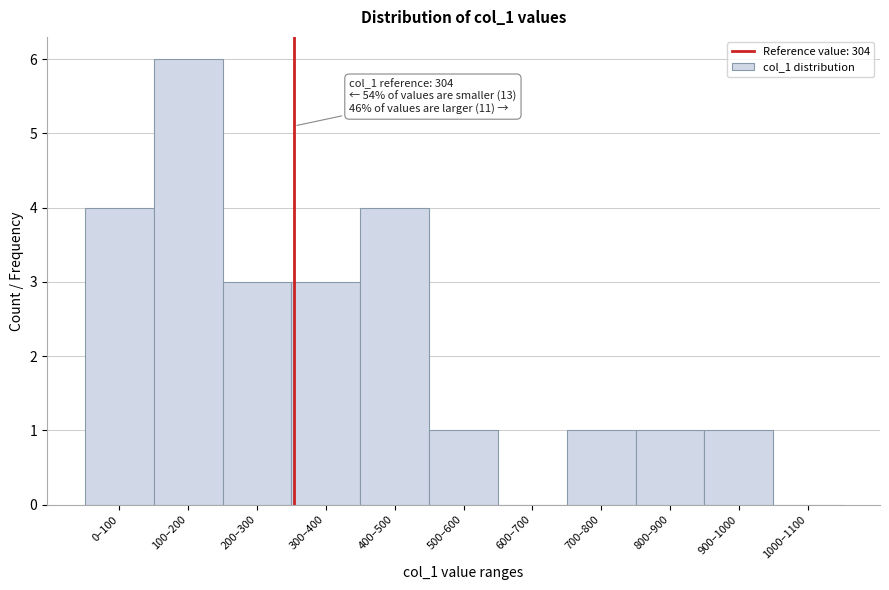

Reading right to left, extract all data points from this chart.

1000–1100=0	900–1000=1	800–900=1	700–800=1	600–700=0	500–600=1	400–500=4	300–400=3	200–300=3	100–200=6	0–100=4